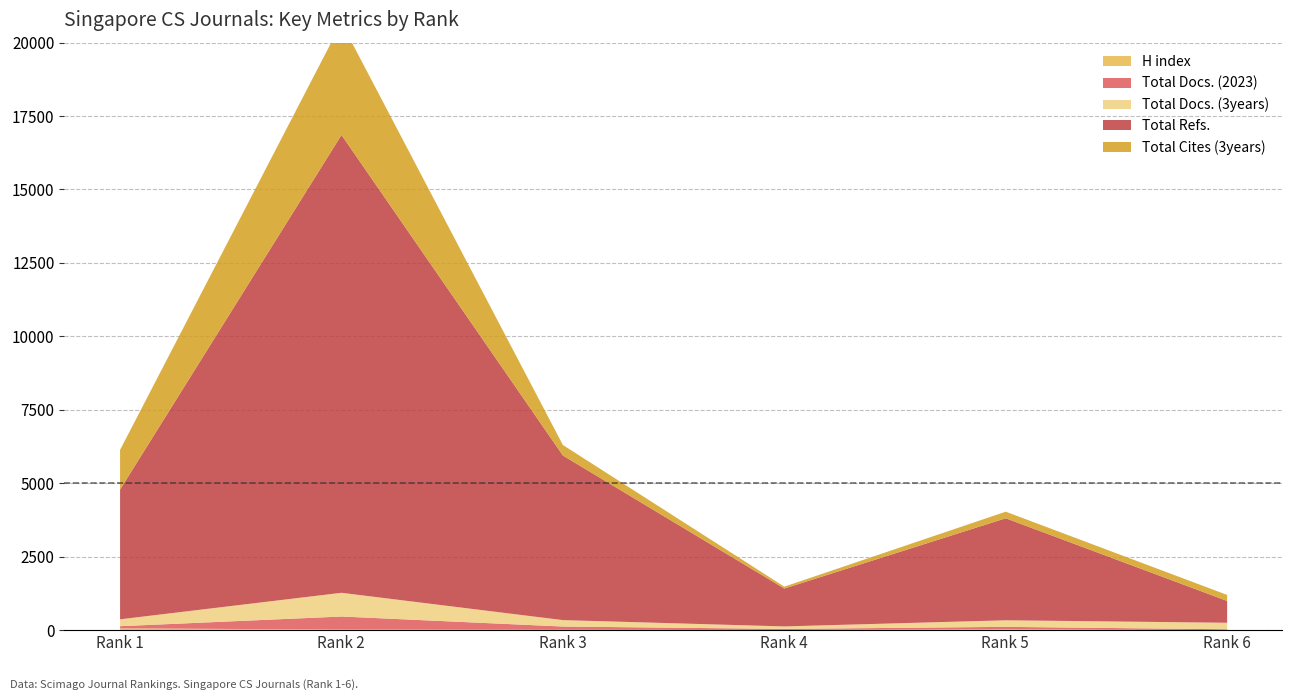

True or false: Total Refs. and Total Cites (3years) intersect in this chart.

False